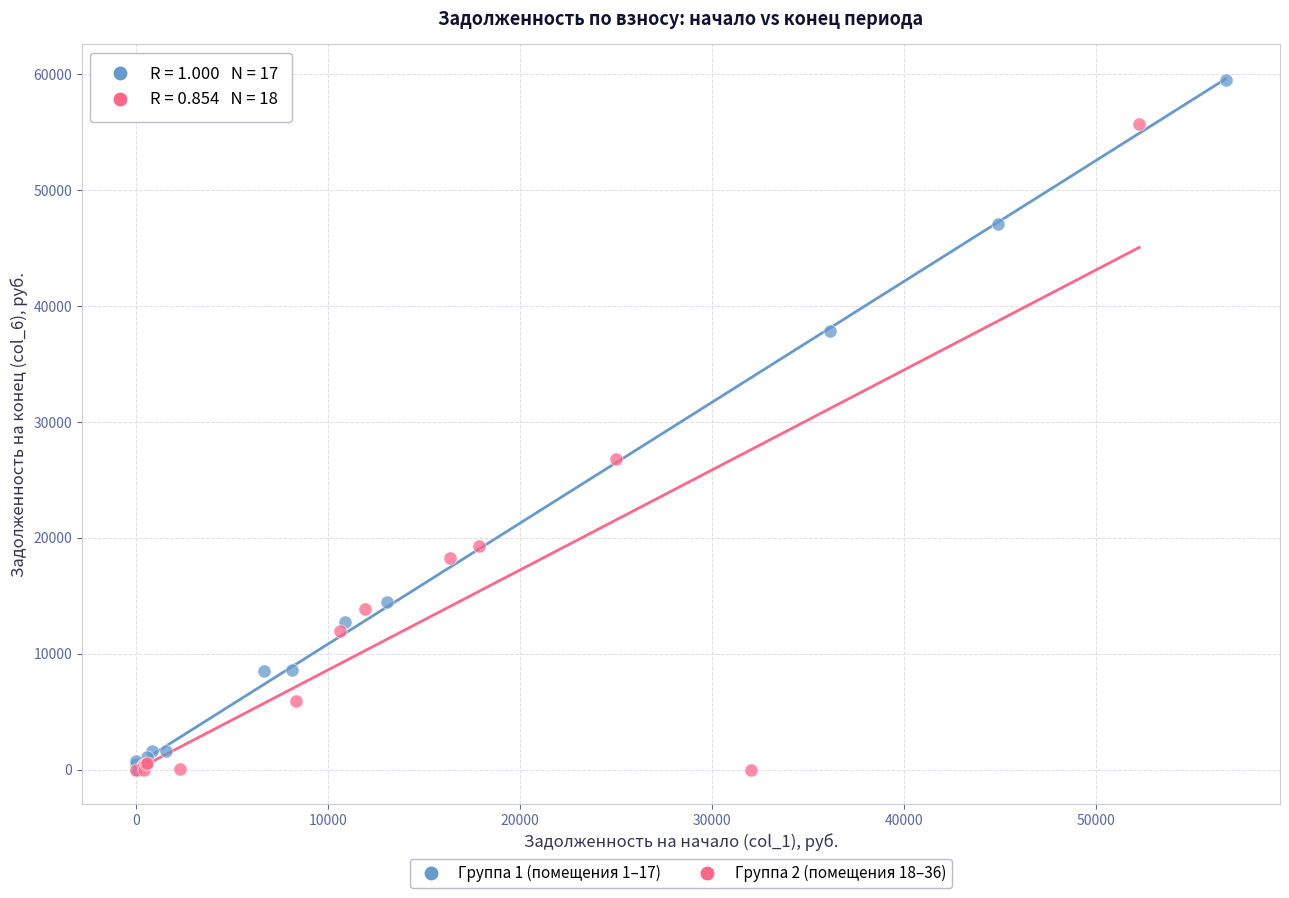

Which series reaches the maximum Y coordinate?

Группа 1 (помещения 1–17)